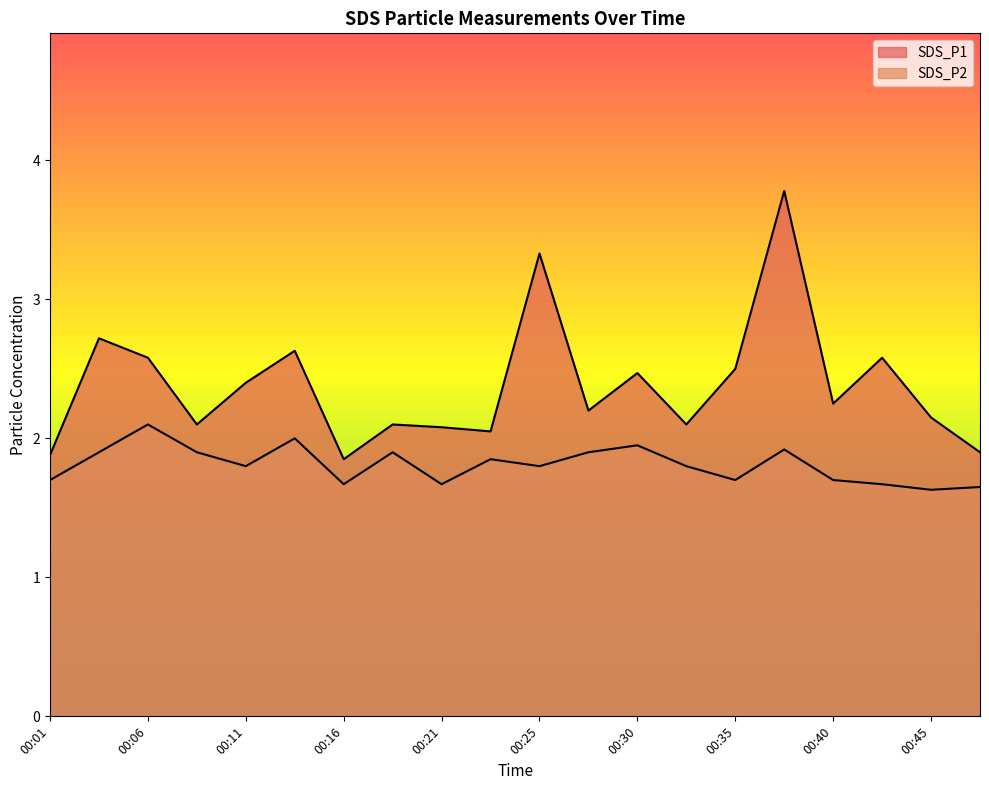

Where is the first local minimum for SDS_P2?

00:11